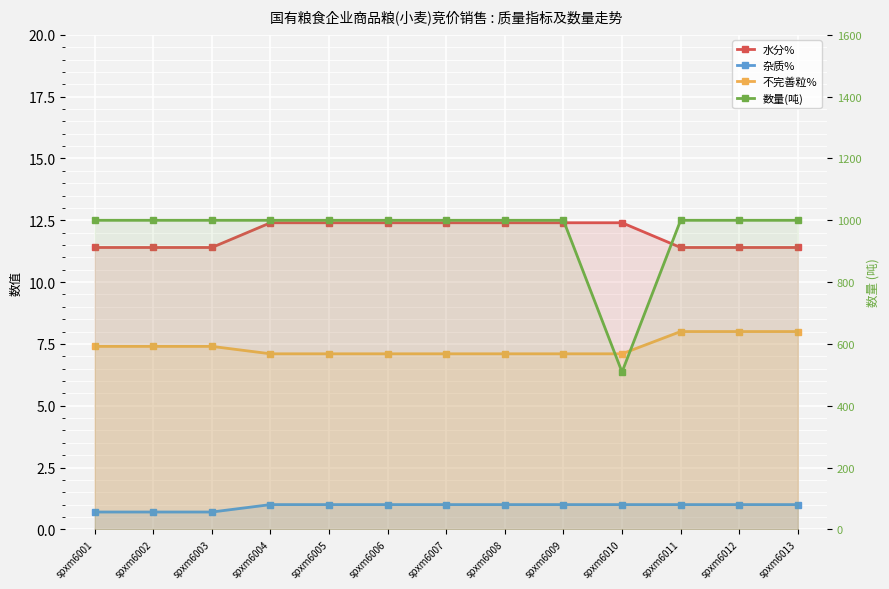

Read the 数量(吨) value at spxm6003.

1000.0